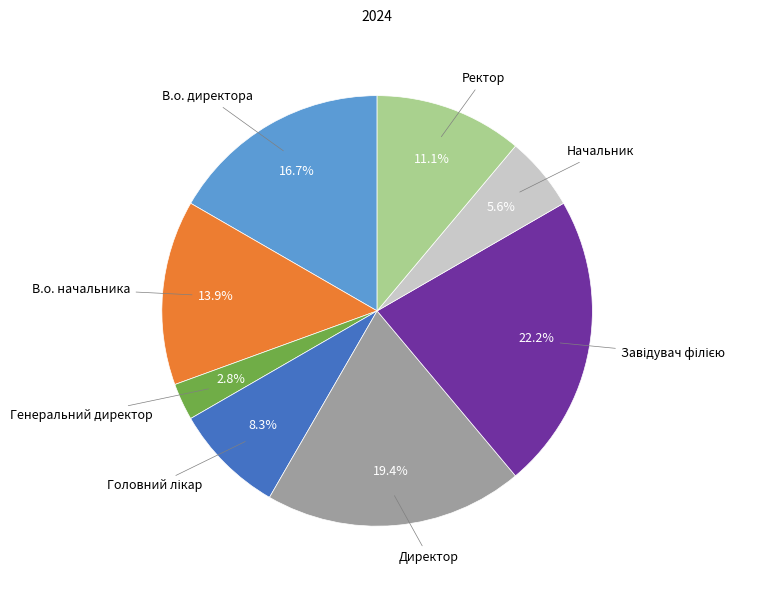

To the nearest percent, what is the average slice percentage?

12%